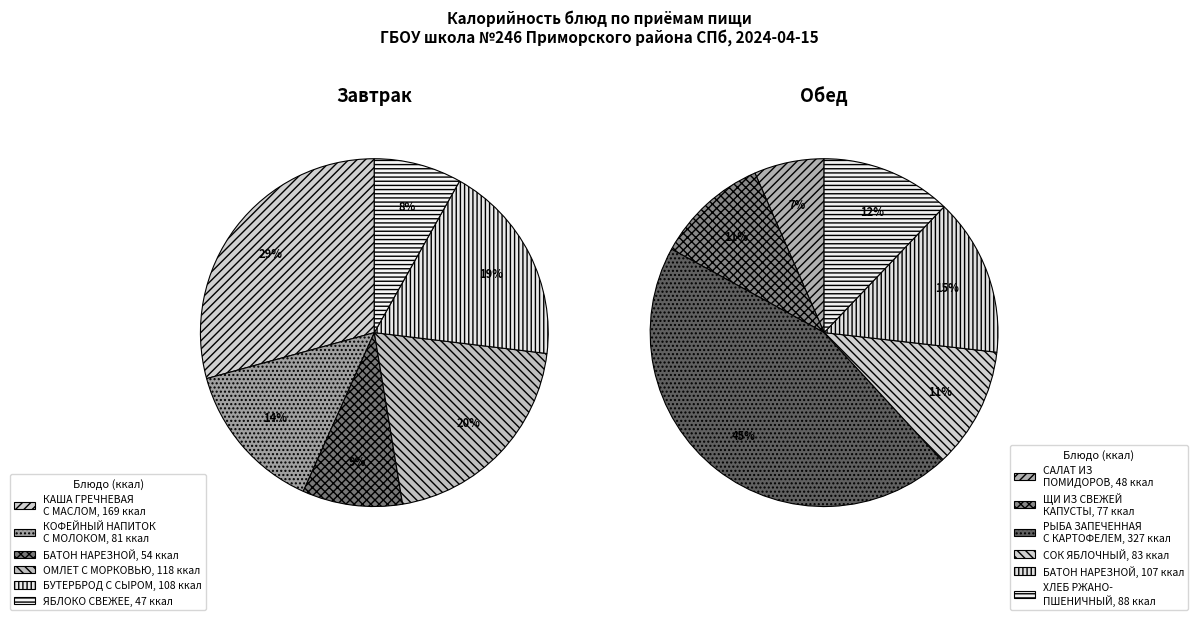

Rank the categories by value from lowest to highest.

ЯБЛОКО СВЕЖЕЕ, САЛАТ ИЗ ПОМИДОРОВ С ЛУКОМ, БАТОН НАРЕЗНОЙ (завтрак), ЩИ ИЗ СВЕЖЕЙ КАПУСТЫ, КОФЕЙНЫЙ НАПИТОК С МОЛОКОМ, СОК ЯБЛОЧНЫЙ, ХЛЕБ РЖАНО-ПШЕНИЧНЫЙ, БАТОН НАРЕЗНОЙ (обед), БУТЕРБРОД С СЫРОМ, ОМЛЕТ С МОРКОВЬЮ, КАША ГРЕЧНЕВАЯ С МАСЛОМ, РЫБА ЗАПЕЧЕННАЯ С КАРТОФЕЛЕМ